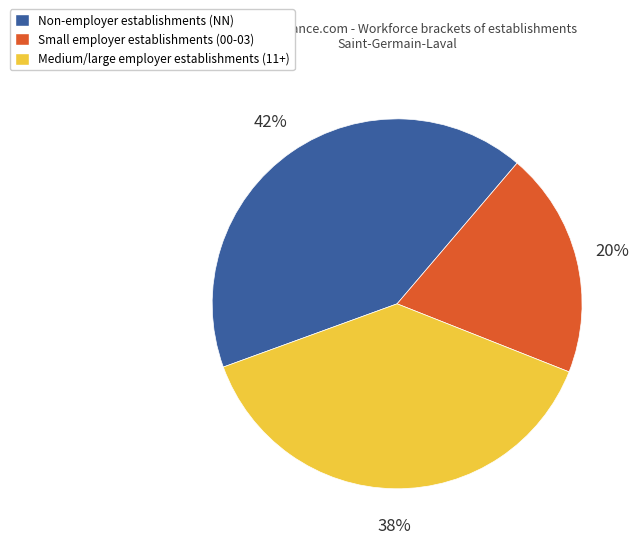

To the nearest percent, what is the difference between the largest and smallest slice percentages?

22%